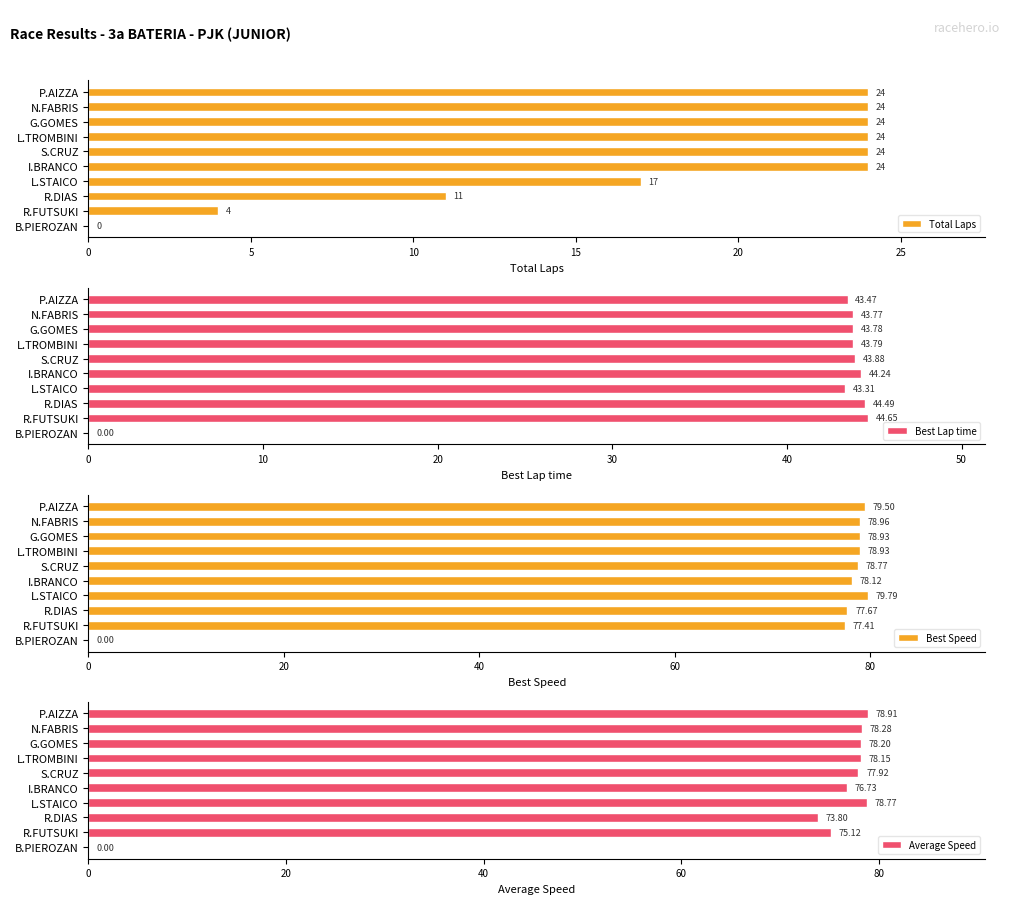

Where is Total Laps nearest to the value 12?

R.DIAS